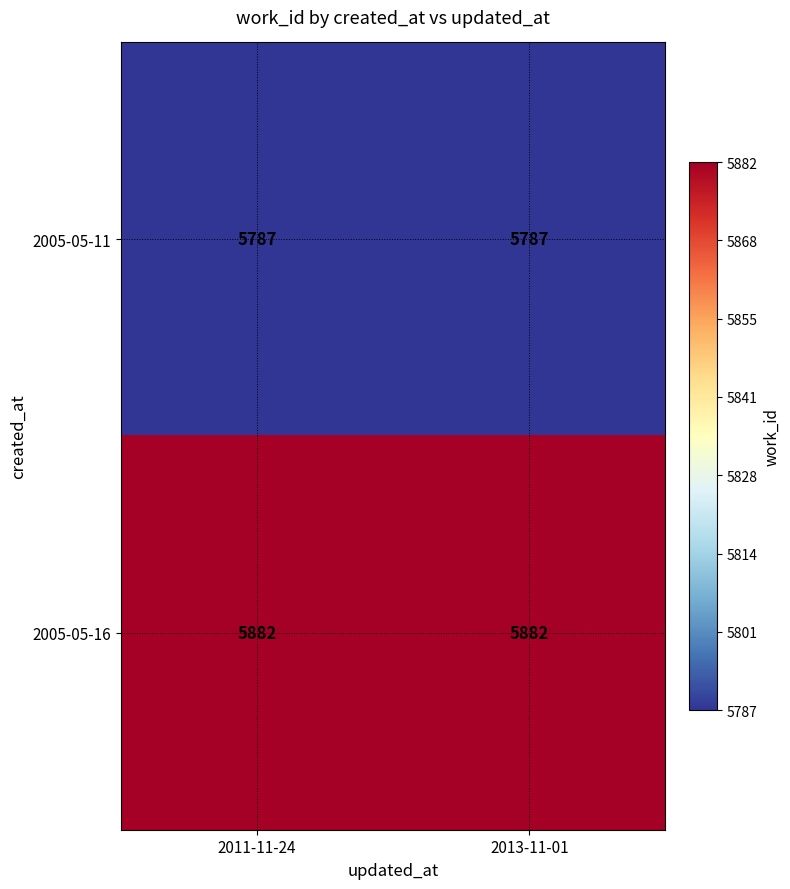

What is the average value of the 2005-05-11 series?

5787